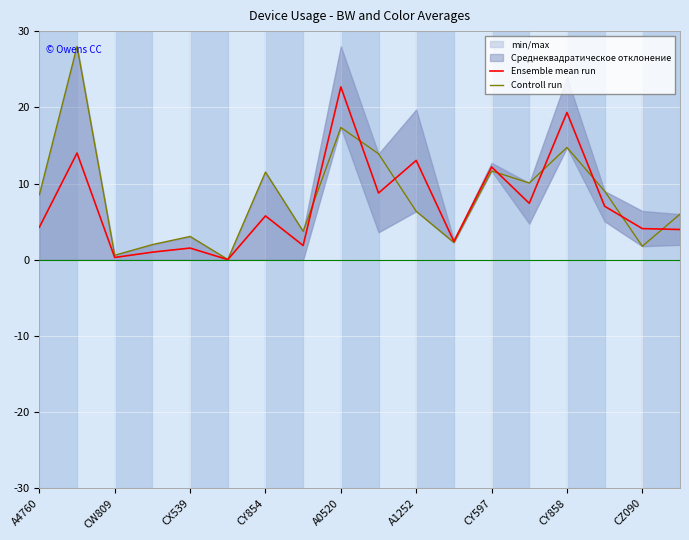

The Ensemble mean run series shows 0.3 at CW809. True or false?

True